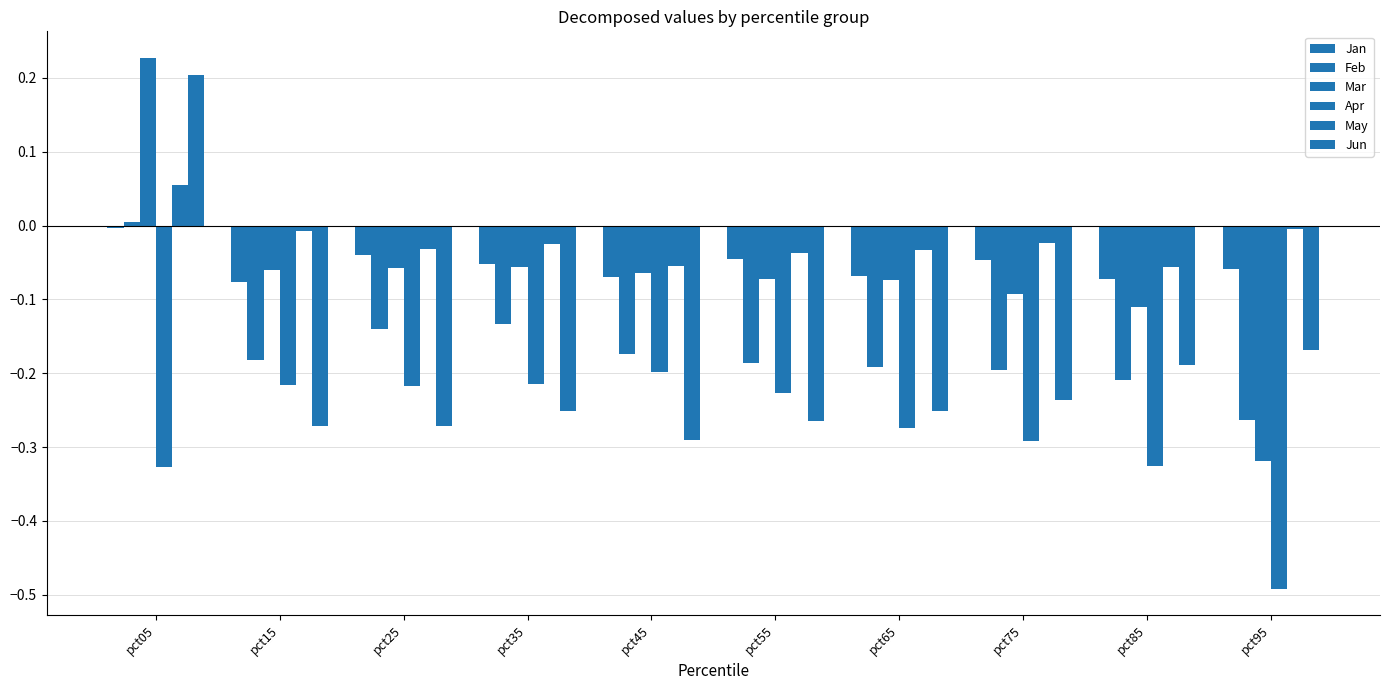

How many bars are there in each group?

6